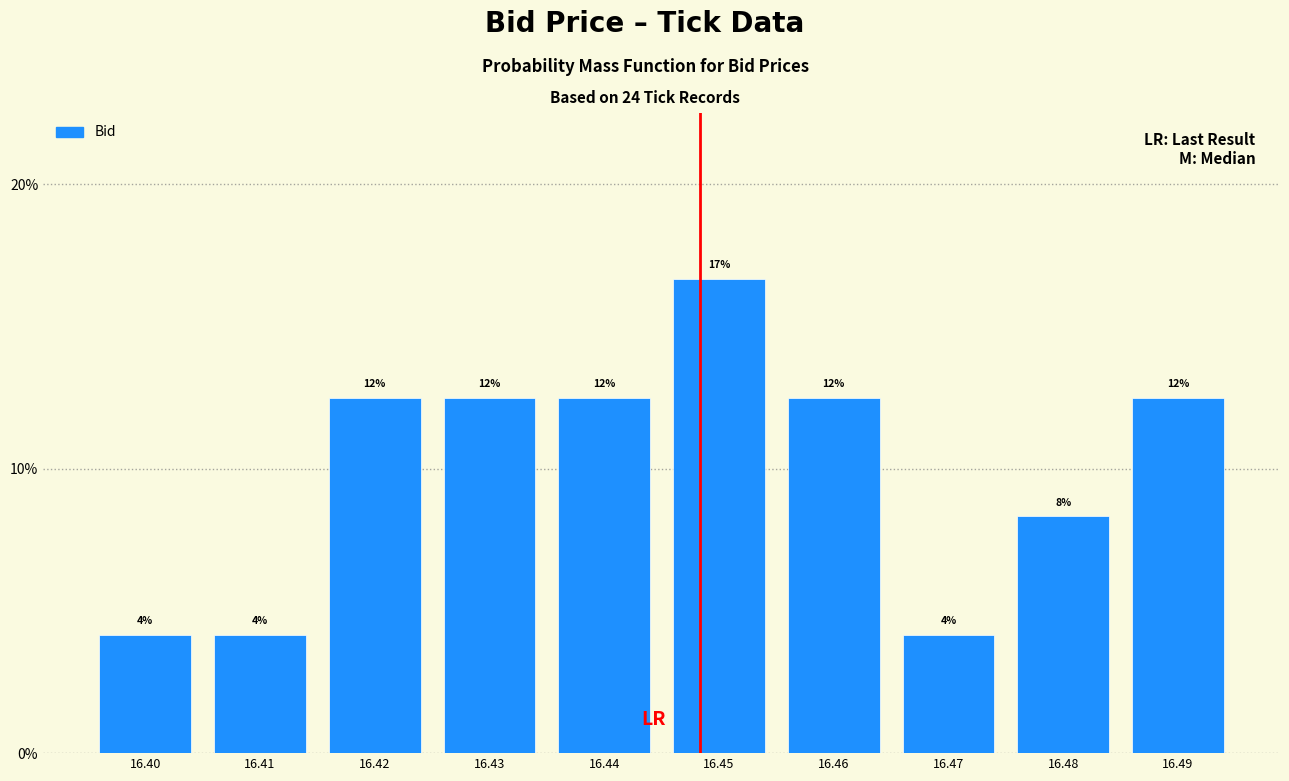

How many bars are there in total?

10